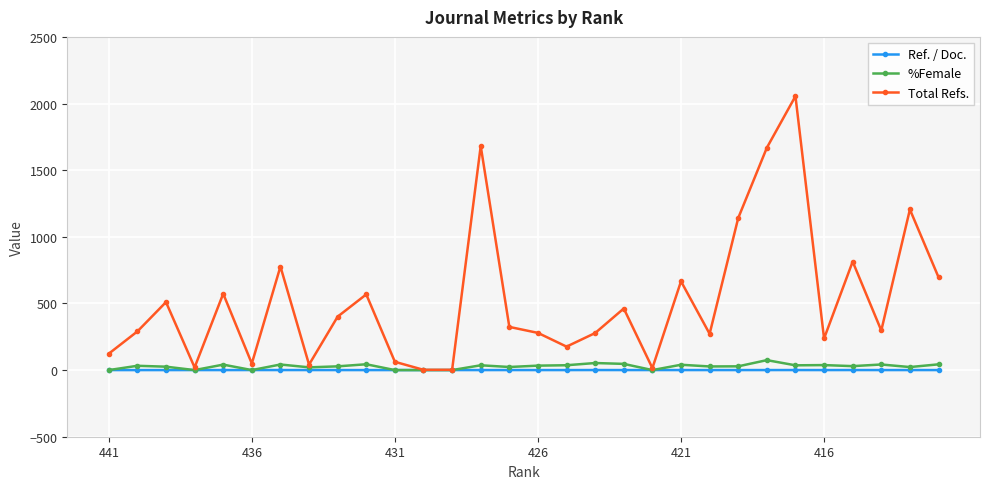

Which series has the largest total across all categories?

Total Refs.